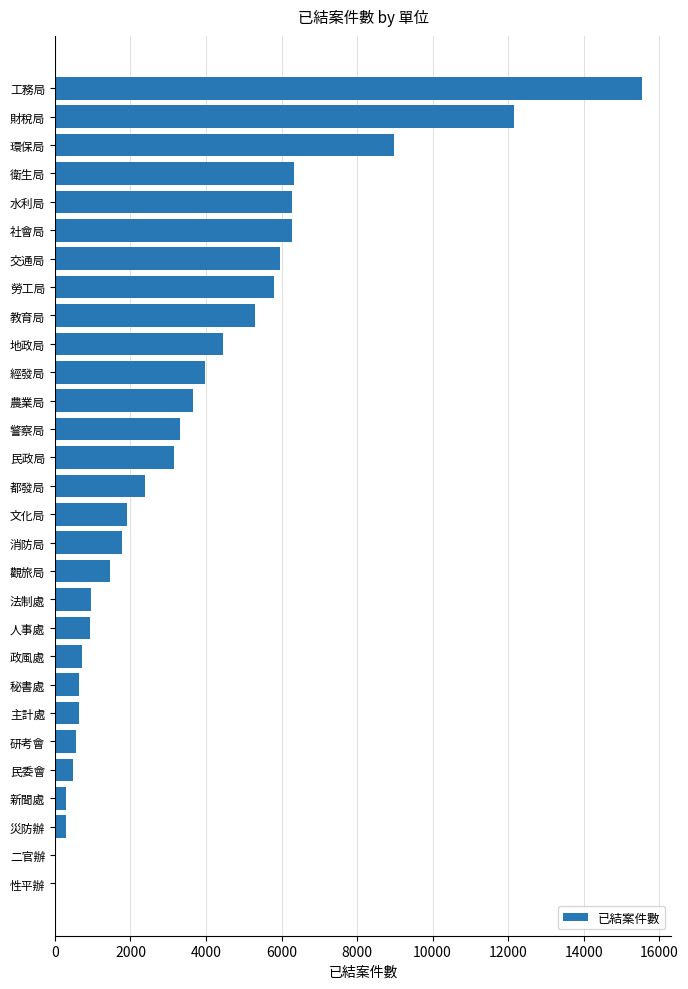

Approximately how many times larger is the value at 主計處 compared to 人事處?

0.7